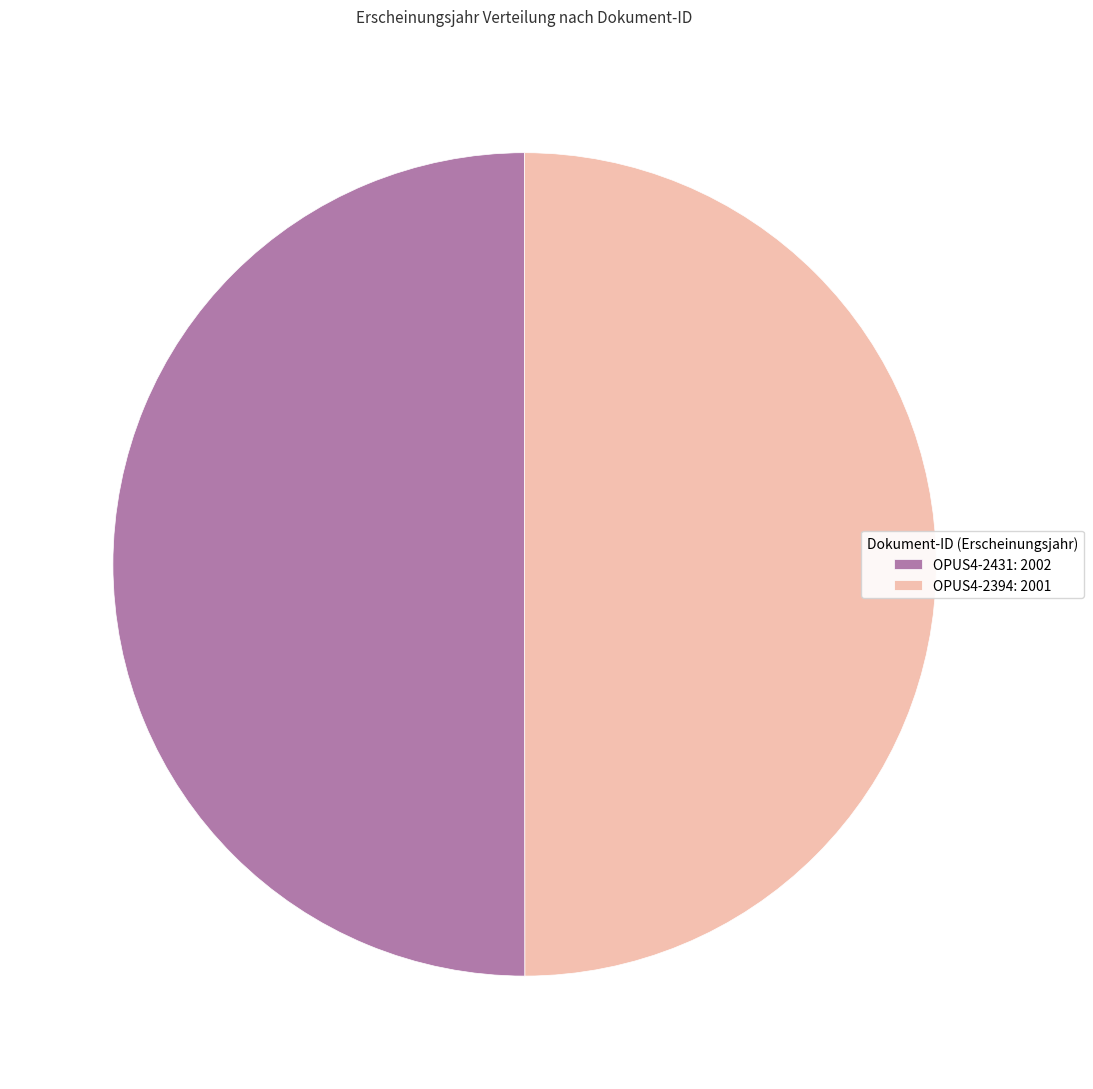

Is the sum of OPUS4-2394: 2001 and OPUS4-2431: 2002 greater than half?

Yes